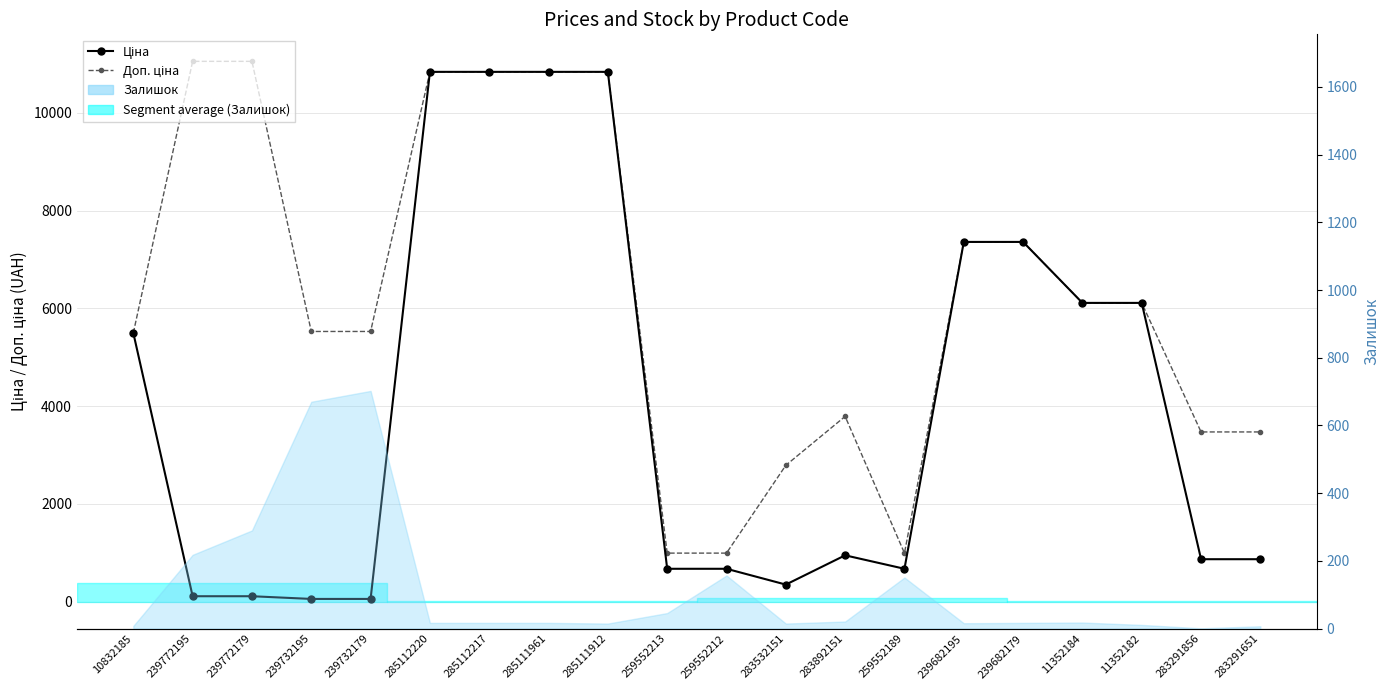

True or false: Доп. ціна and Ціна cross at least once.

False